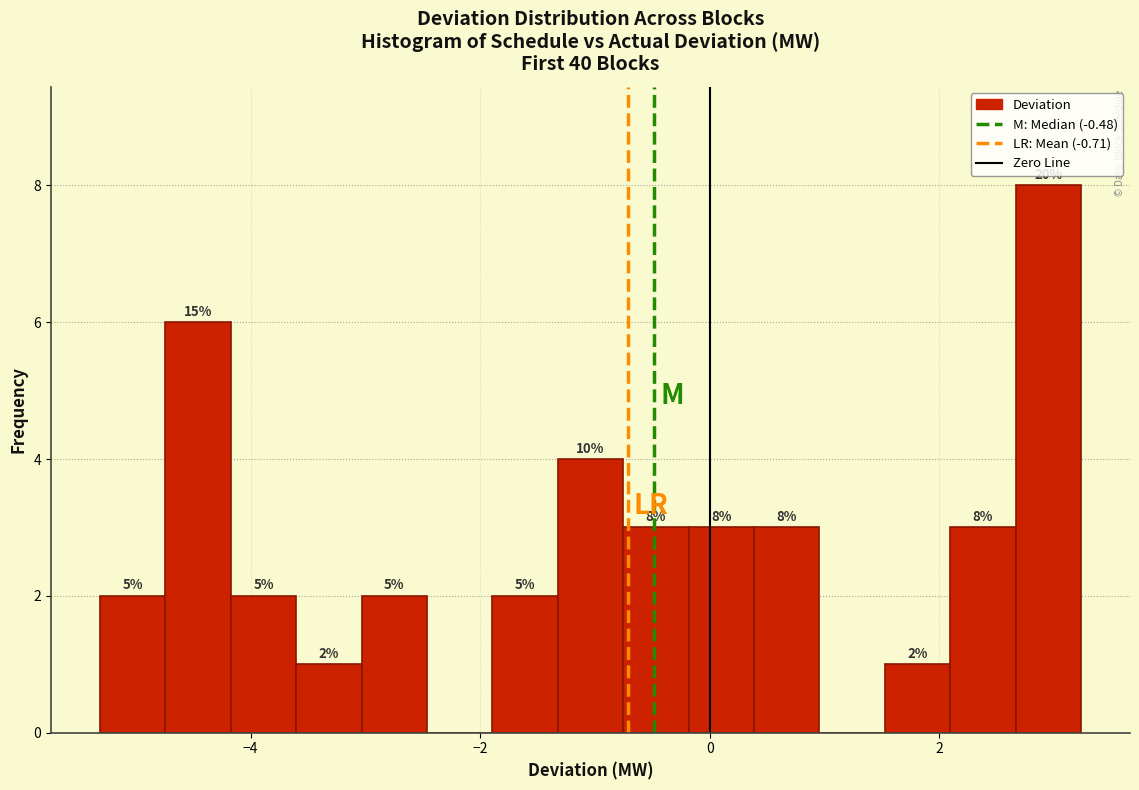

Around what value on the x-axis is the tallest bar? Give the approximate position of its centre, as read against the axis.

3.0